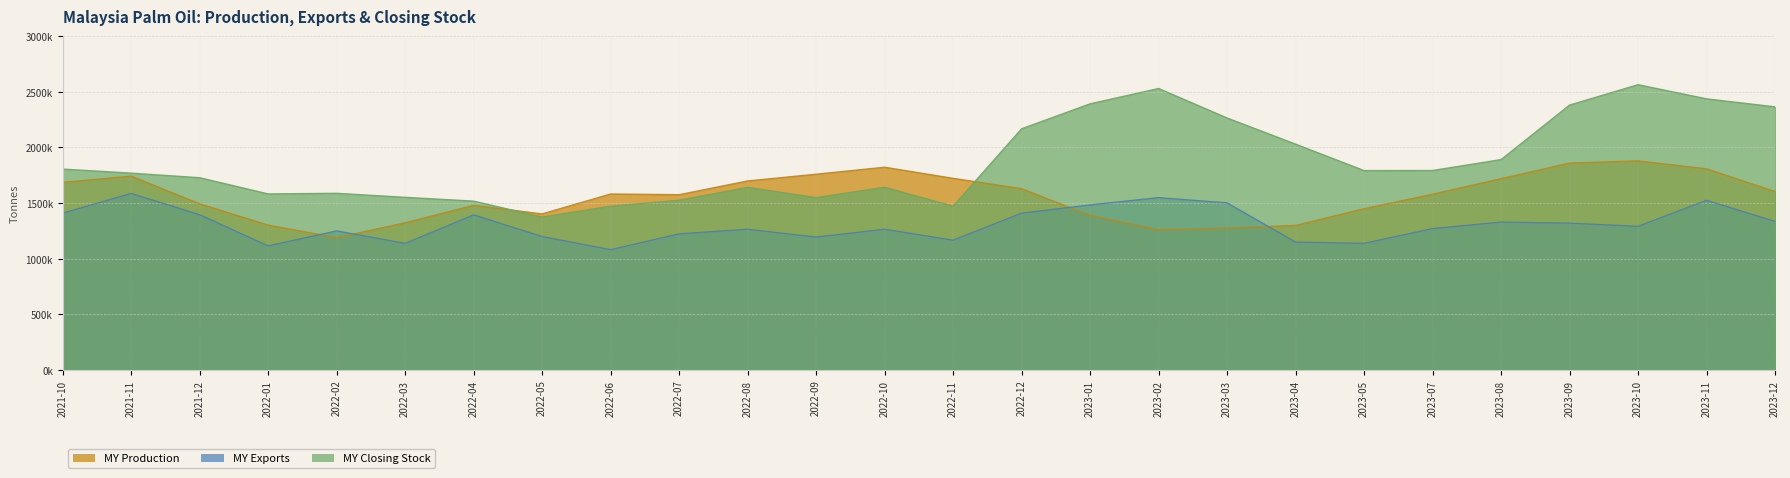

List the series in order of their peak value, highest first.

MY Closing Stock, MY Production, MY Exports